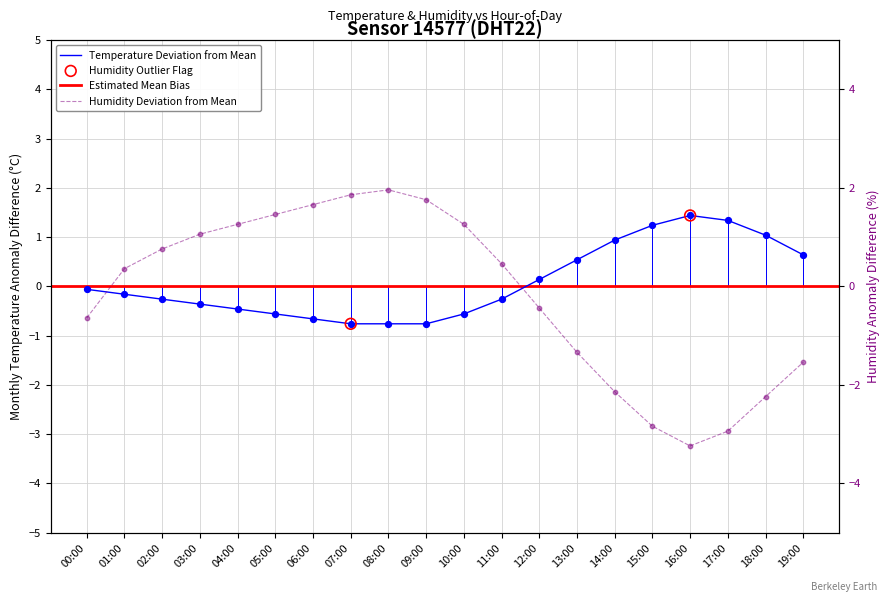

Which series reaches the minimum Y coordinate?

humidity